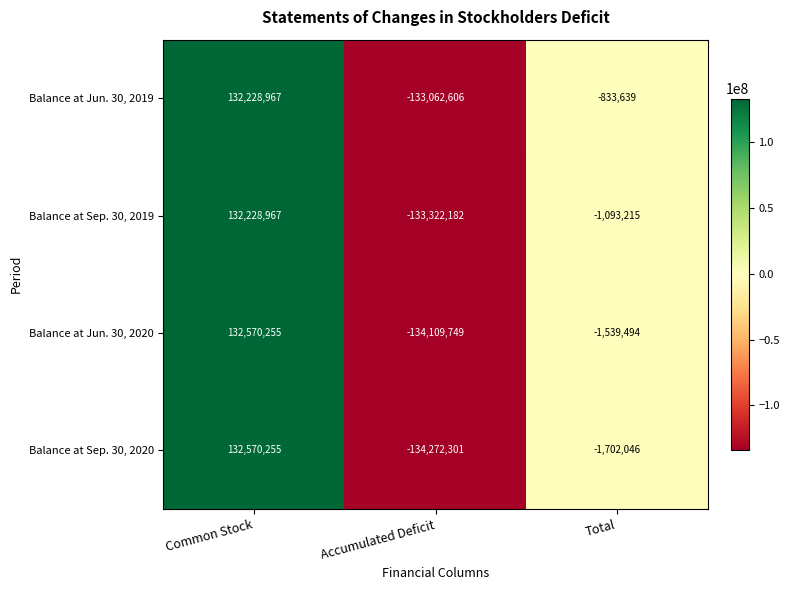

How many positive values does the Balance at Jun. 30, 2019 series have?

1